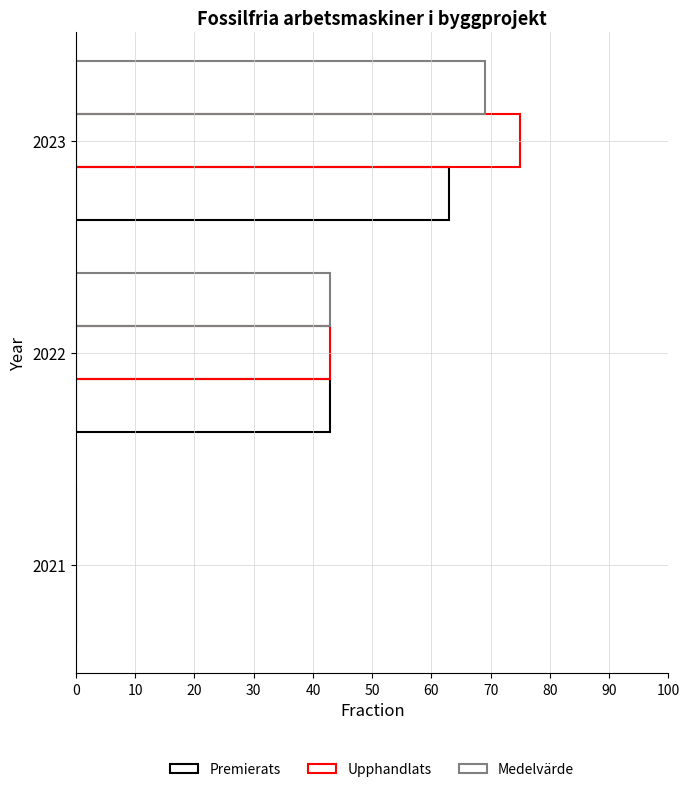

How many data points in Premierats are above 42?

2